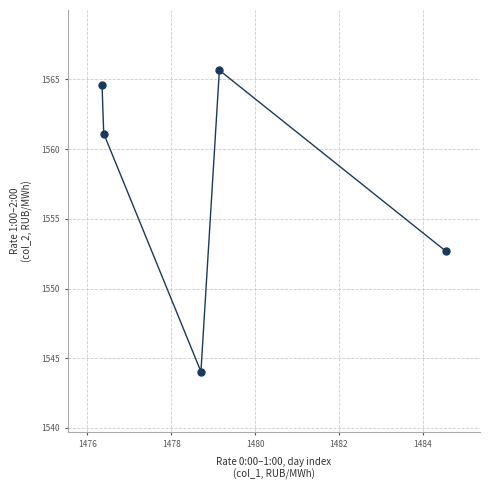

What is the range of Y values (max minus min)?

21.6